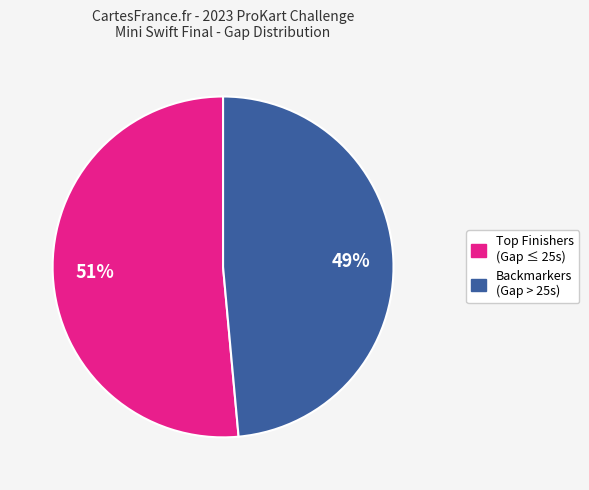

To the nearest percent, what is the average slice percentage?

50%